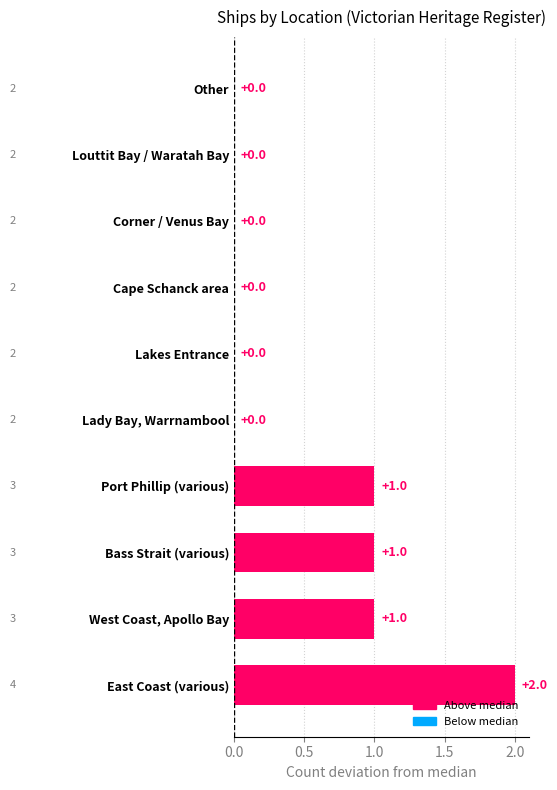

What is the sum of all values?

5